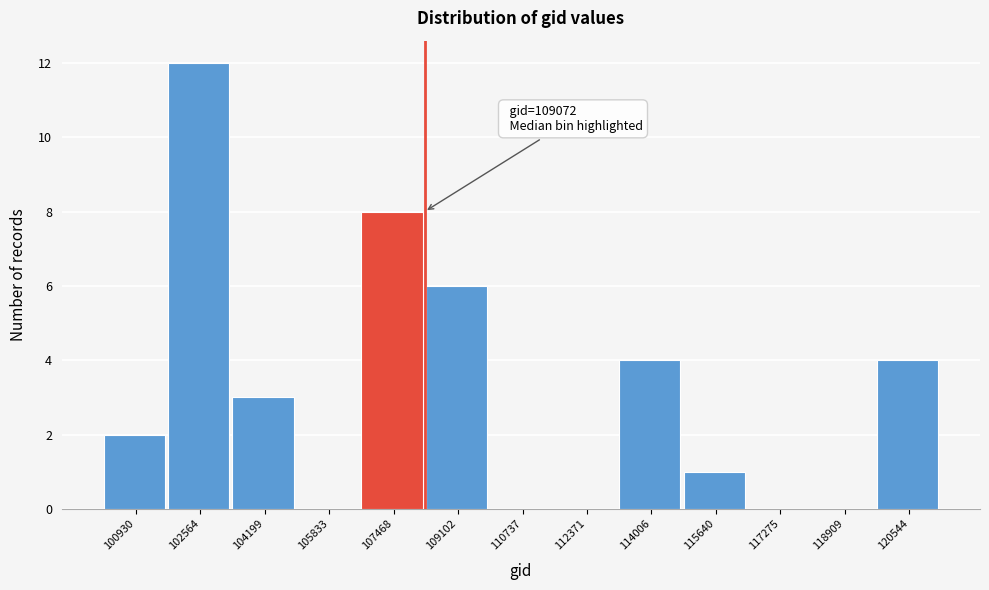

Reading right to left, transcribe all the data shown in this chart.

120544=4	118909=0	117275=0	115640=1	114006=4	112371=0	110737=0	109102=6	107468=8	105833=0	104199=3	102564=12	100930=2